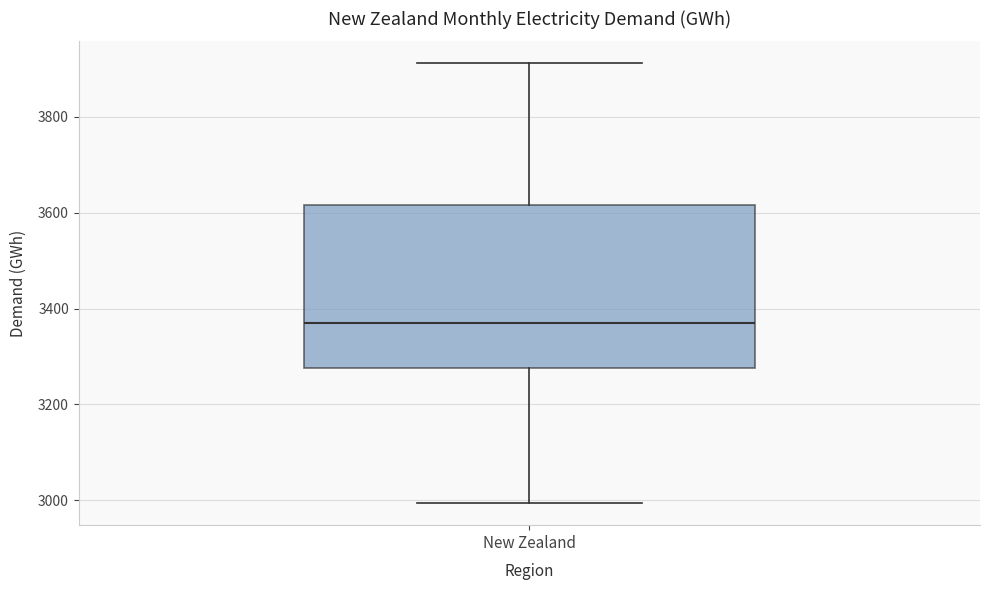

Where does the upper whisker of the box for New Zealand end on the y-axis? The values are not printed on the chart, so give them approximately, as read against the axis.

3920